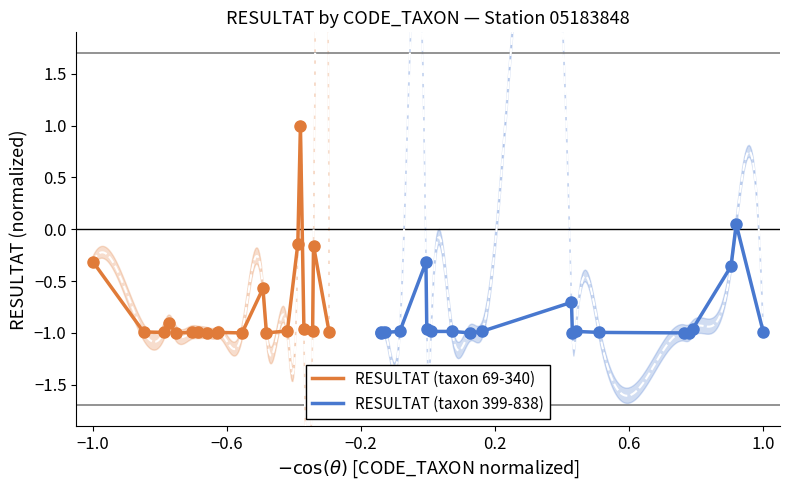

How many distinct data groups are displayed?

2